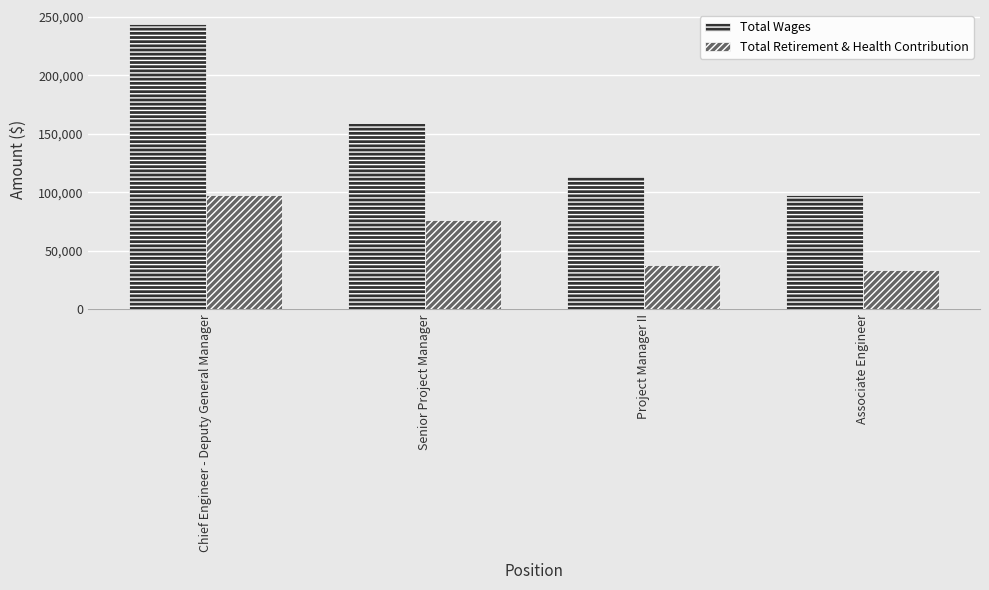

Reading left to right, what are all the values shown in this chart?

Total Wages: Chief Engineer - Deputy General Manager=243816	Senior Project Manager=159091	Project Manager II=114205	Associate Engineer=97578
Total Retirement & Health Contribution: Chief Engineer - Deputy General Manager=97414	Senior Project Manager=76472	Project Manager II=37567	Associate Engineer=33380